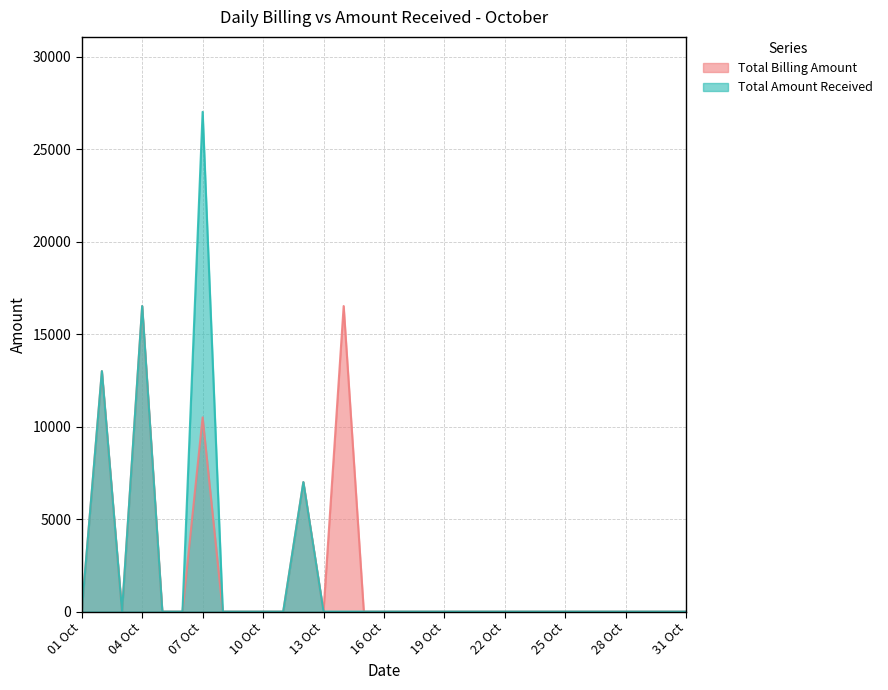

What is the difference between the maximum and minimum values in the Total Billing Amount series?

16519